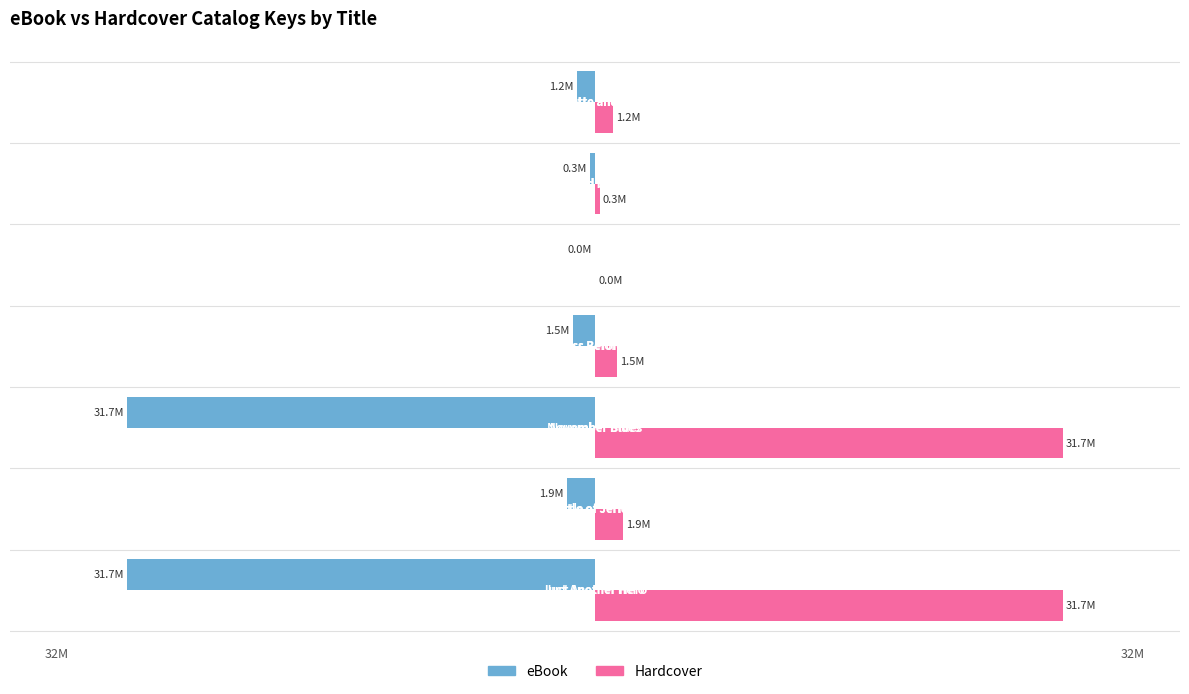

Are the bars grouped side by side (vs. stacked)?

Yes